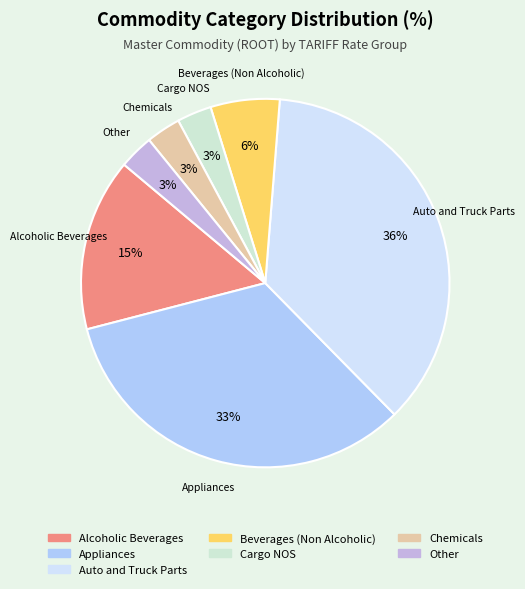

Which category has the biggest portion of the pie?

Auto and Truck Parts